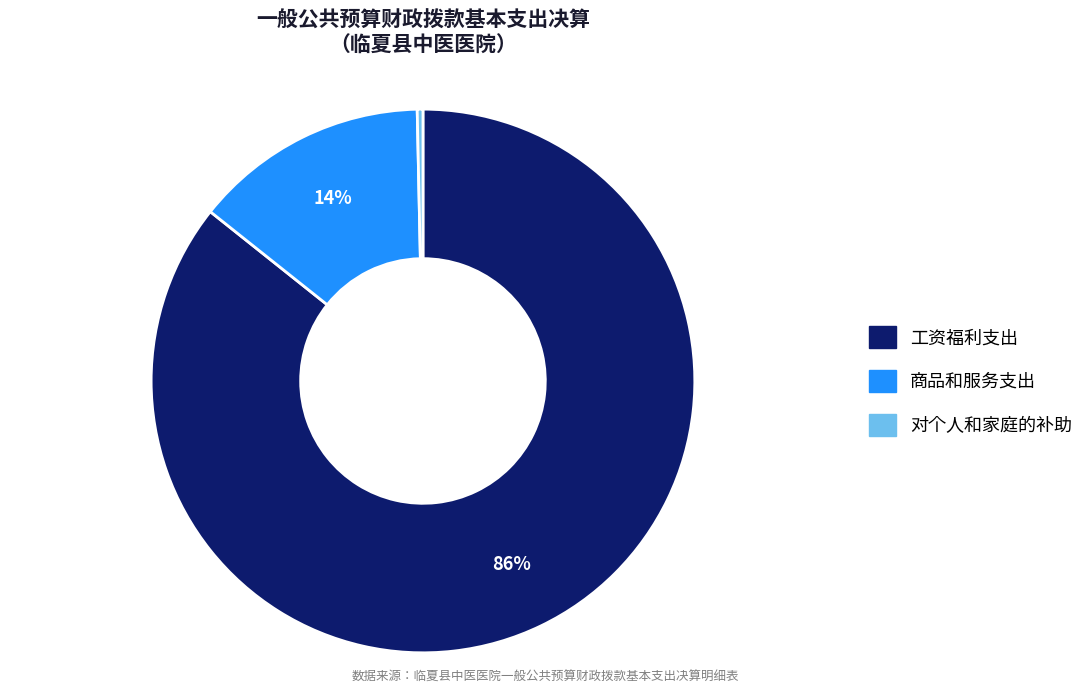

Is the sum of 对个人和家庭的补助 and 商品和服务支出 greater than half?

No